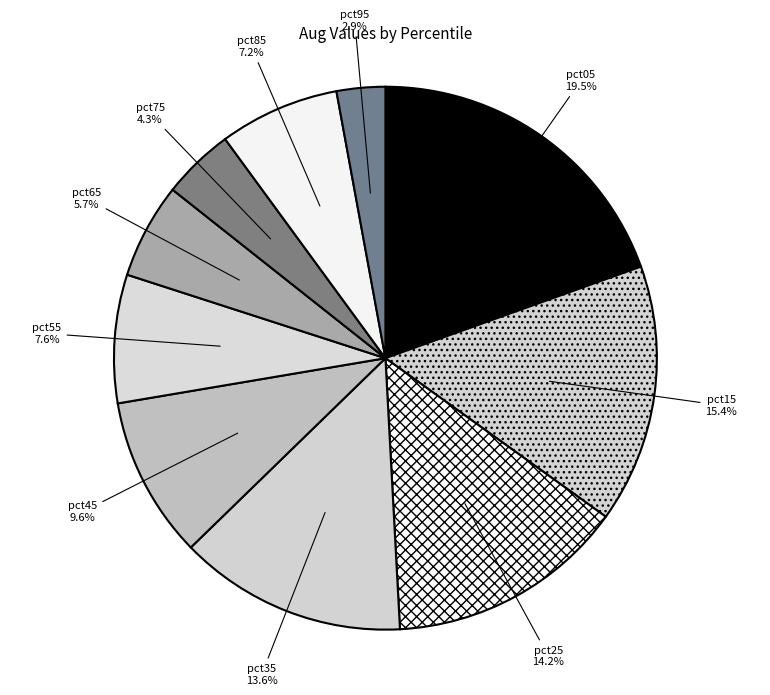

To the nearest percent, what percentage of the pie is pct85?

7%